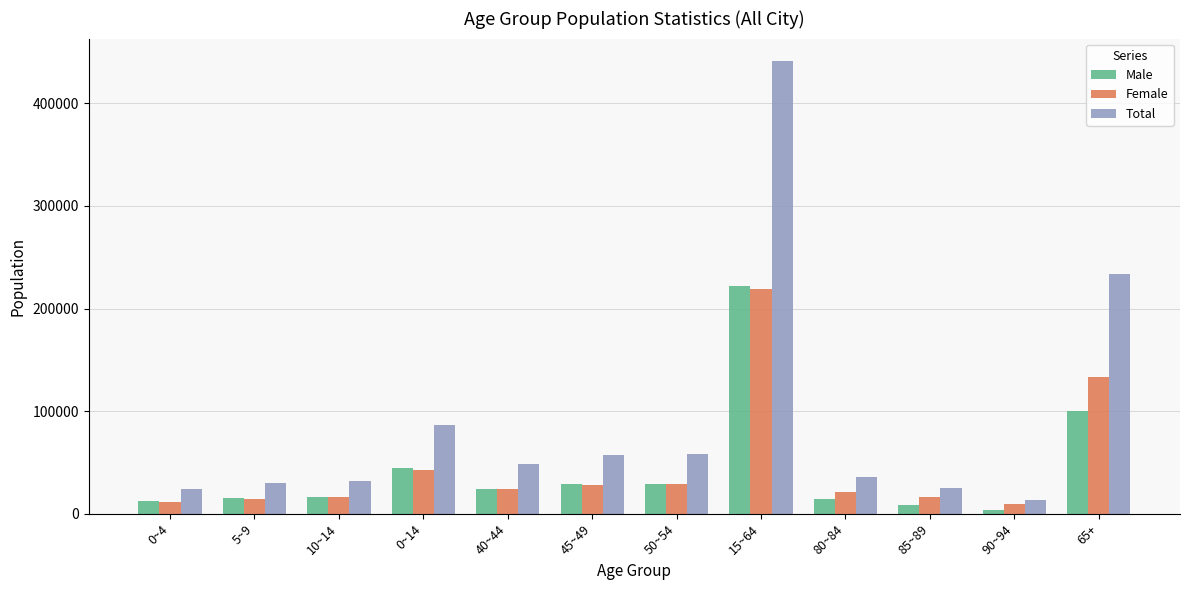

At which label is Female closest to 114663?

65+